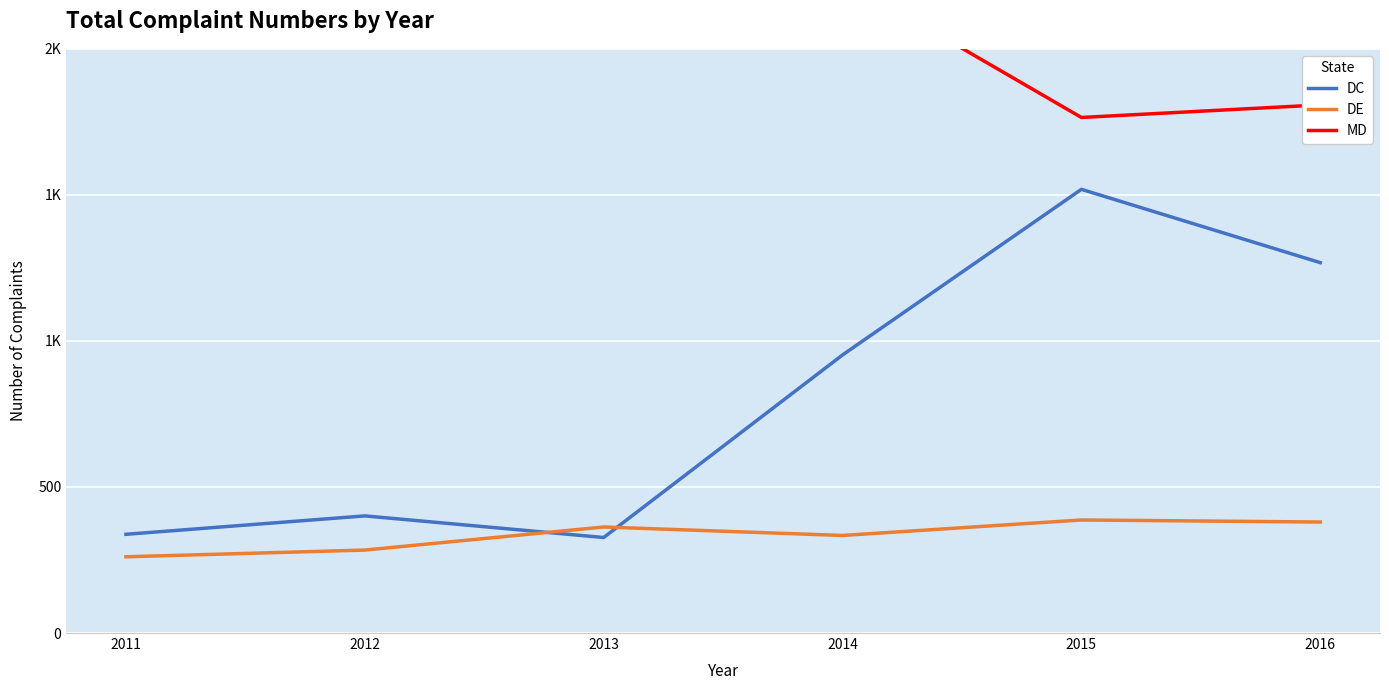

The DE series shows 600 at 2015. True or false?

False